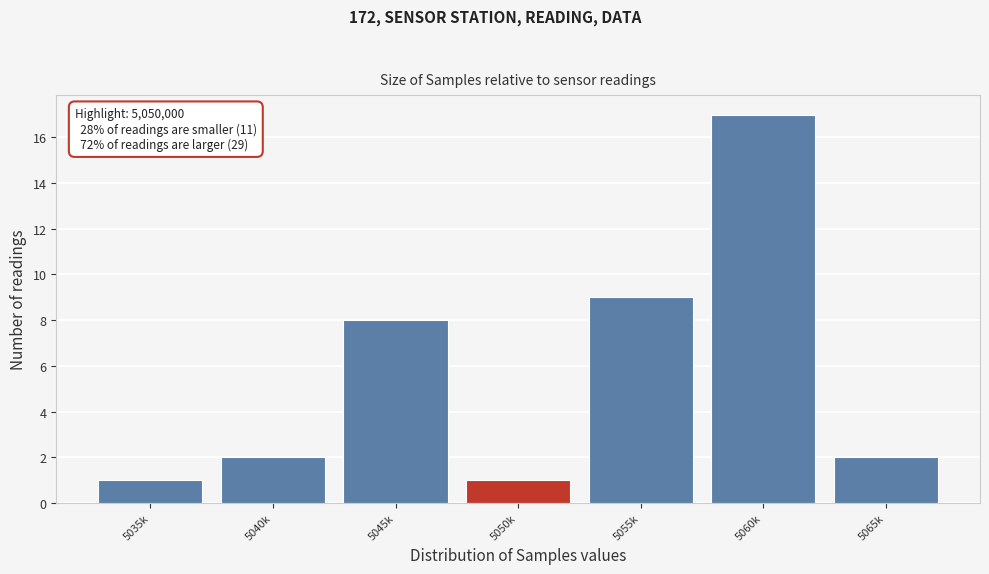

Reading left to right, extract all data points from this chart.

5035k=1	5040k=2	5045k=8	5050k=1	5055k=9	5060k=17	5065k=2